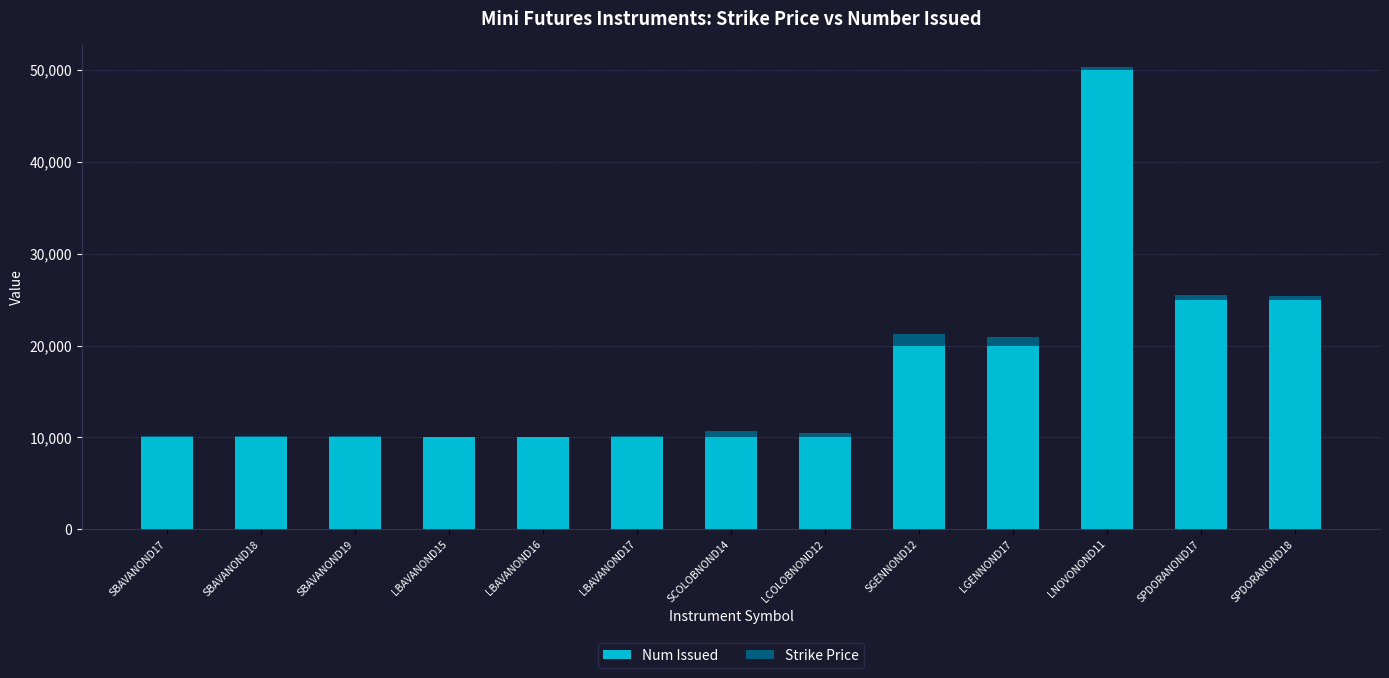

At which category is the sum across all series the highest?

LNOVONOND11